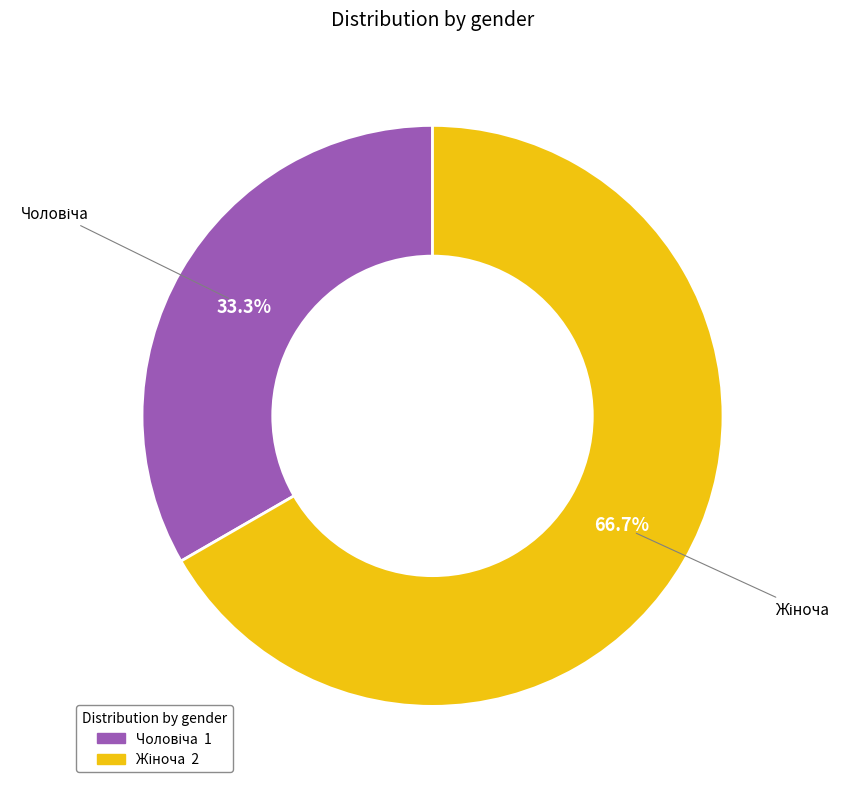

Does any single category account for the majority?

Yes